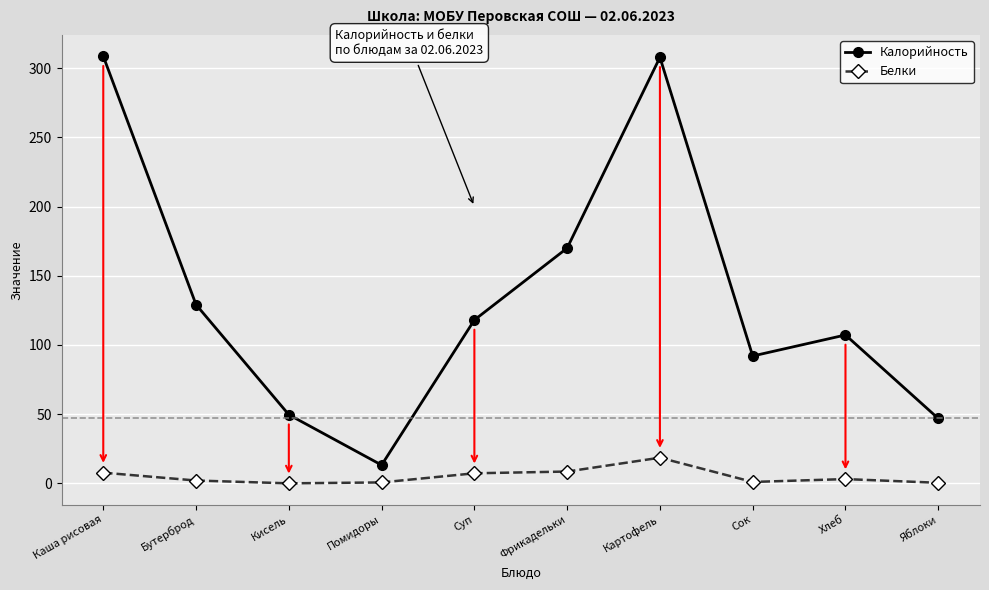

How many lines are shown in the chart?

2